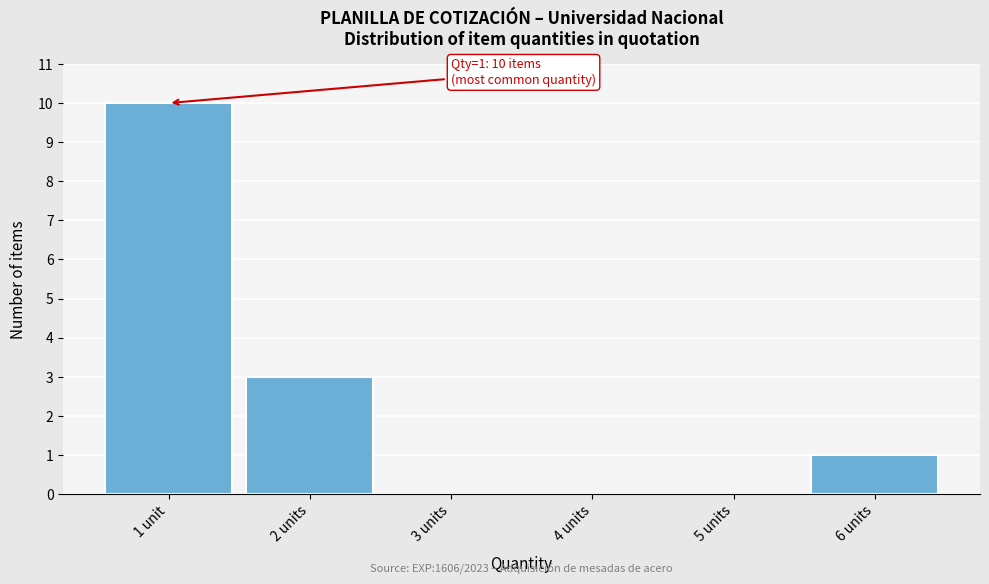

Reading right to left, extract all data points from this chart.

6 units=1	5 units=0	4 units=0	3 units=0	2 units=3	1 unit=10